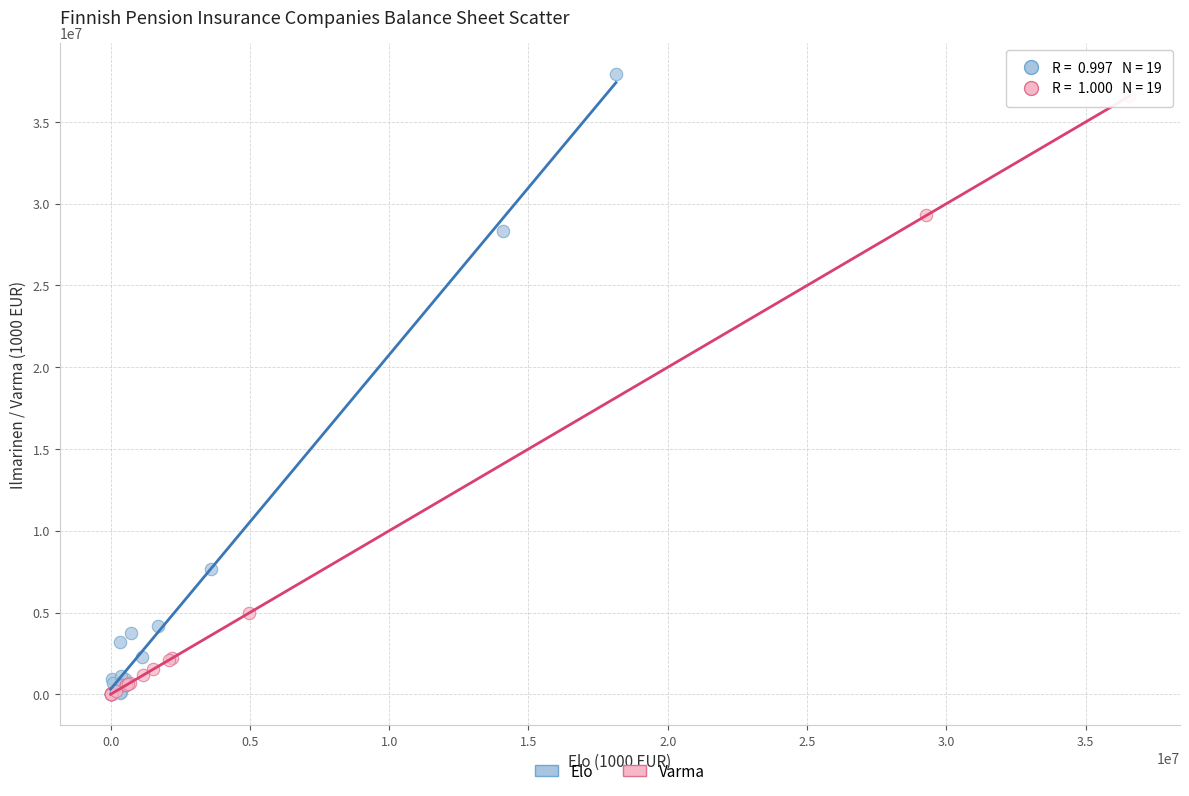

Which series has the largest Y range (max minus min)?

Elo